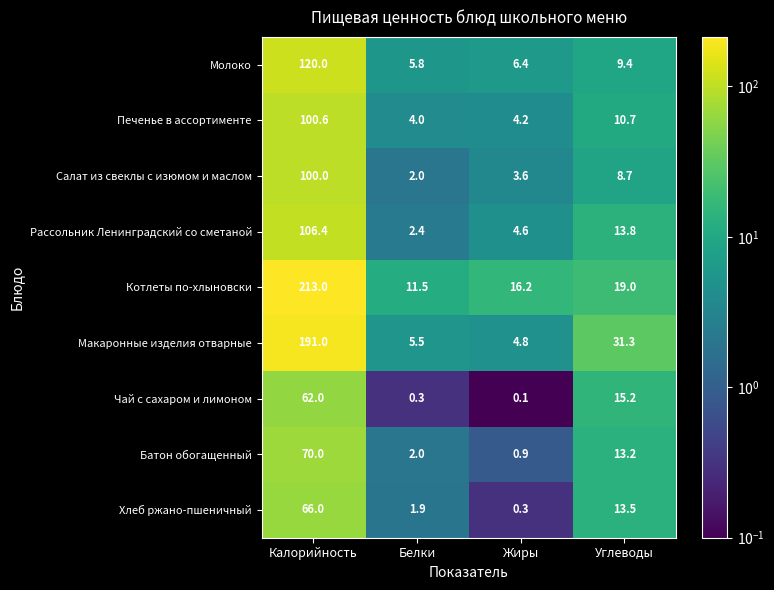

What is the difference between the second highest and second lowest values in the Хлеб ржано-пшеничный series?

11.6